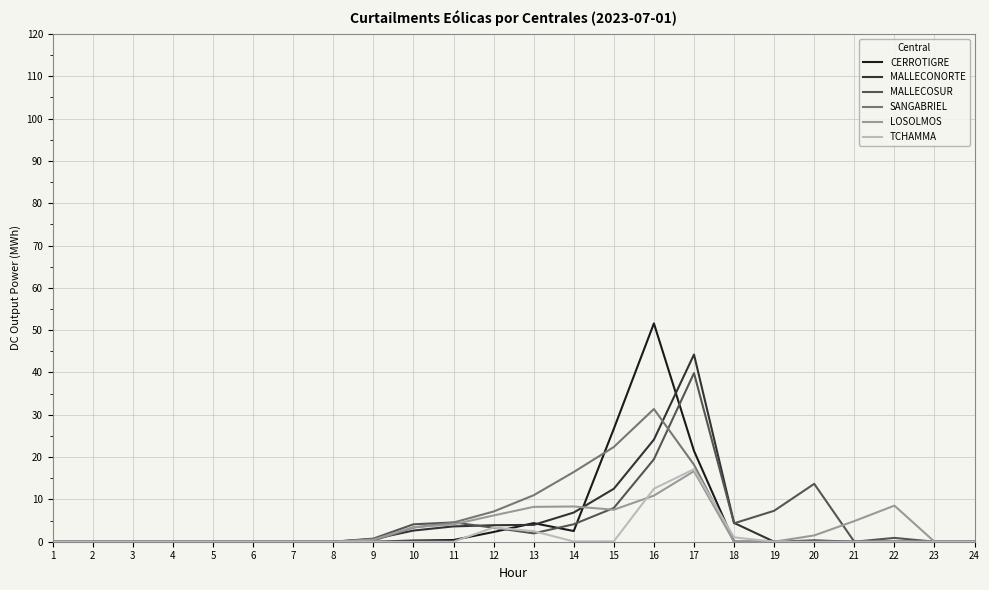

Which series has the widest spread of values?

CERROTIGRE